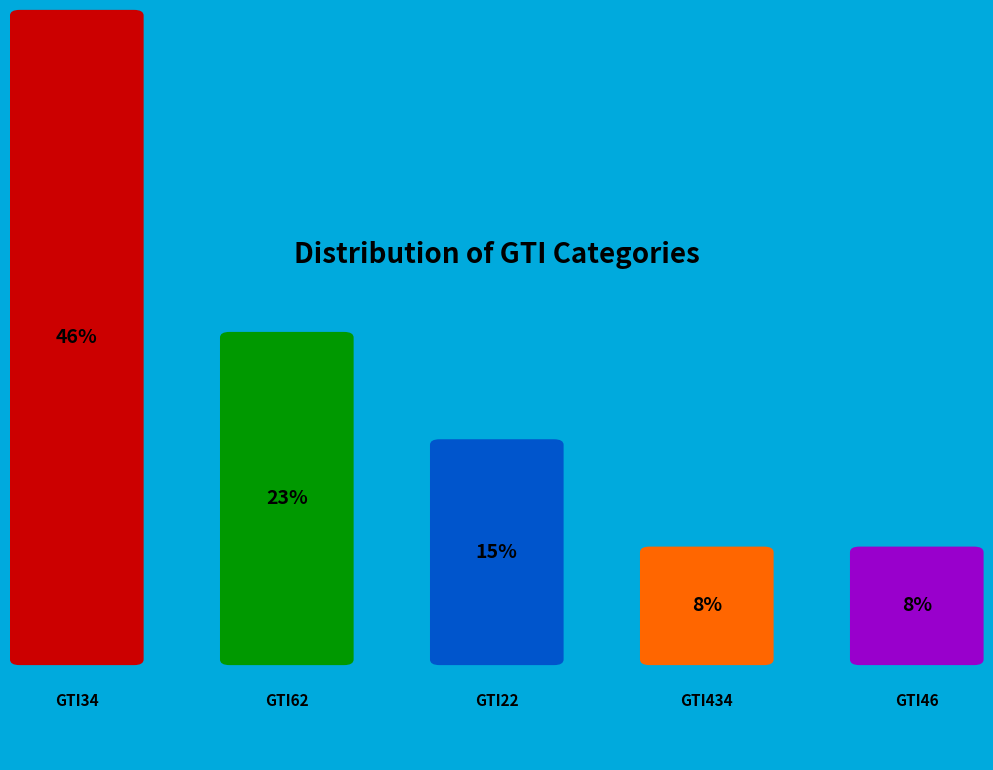

Which slice is the smallest?

GTI434